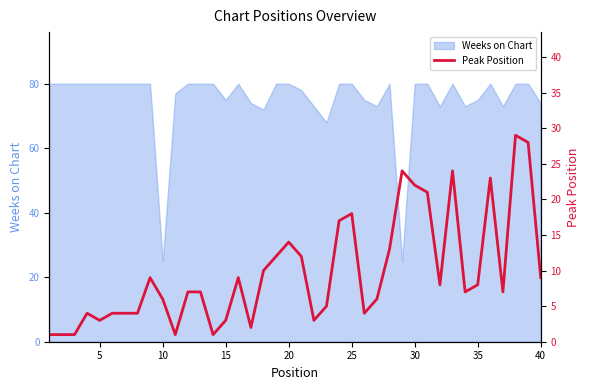

Is it true that Weeks on Chart equals 80 at 25?

True